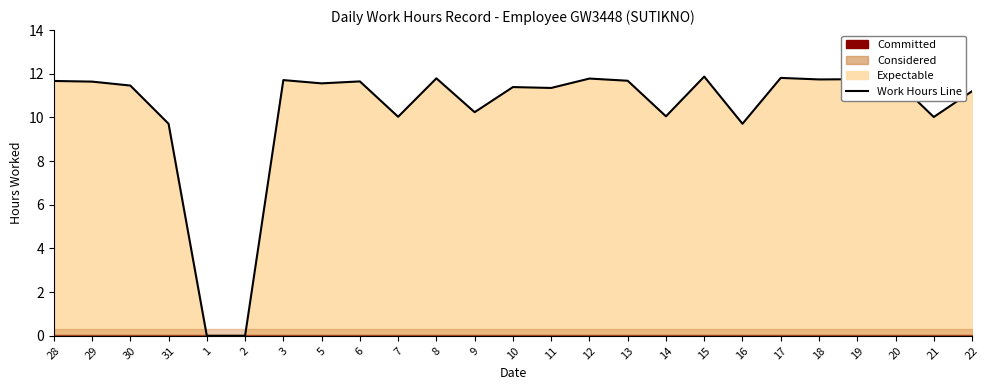

The chart shows a value of 18.5 at 19. True or false?

False